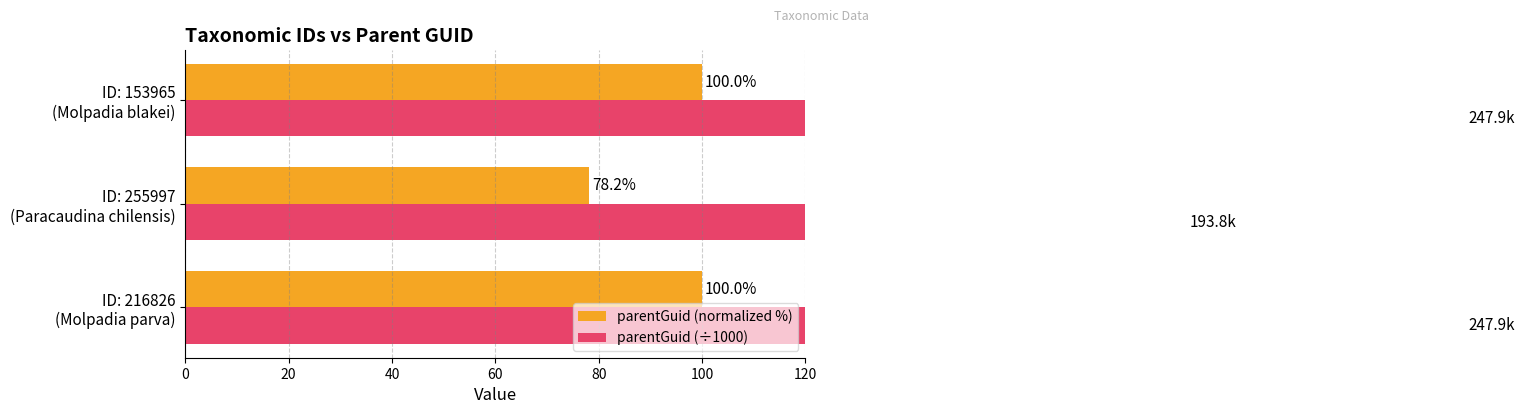

Between 0 and 40, which series saw the biggest shift?

parentGuid (normalized %)